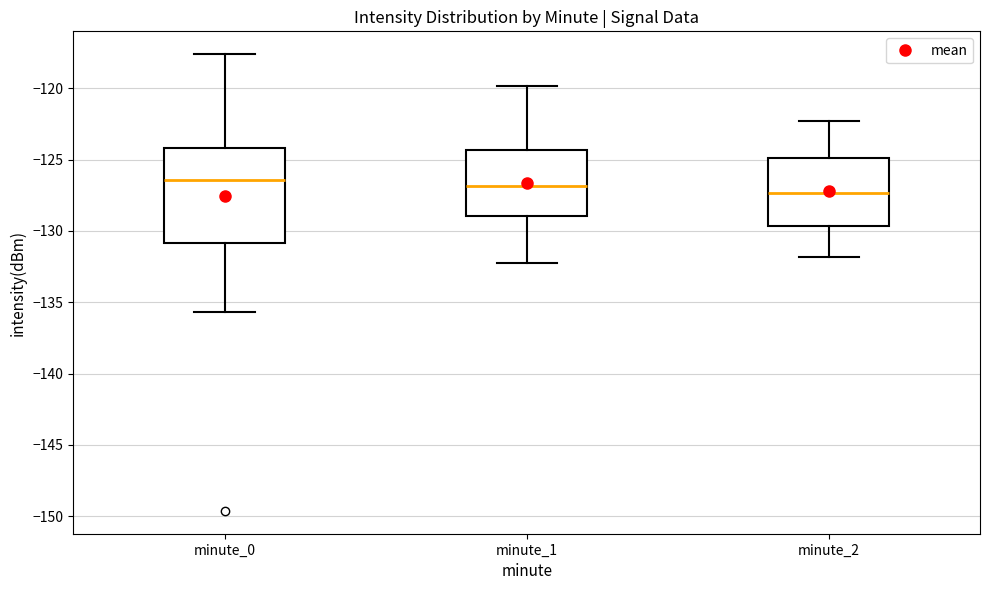

Where does the upper whisker of the box for minute_1 end on the y-axis? The values are not printed on the chart, so give them approximately, as read against the axis.

-120.0